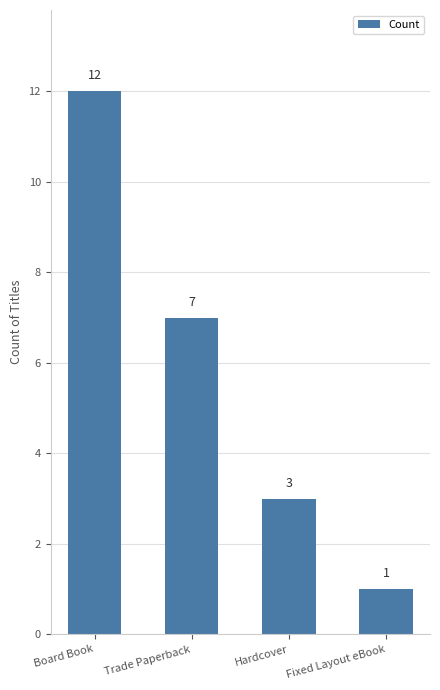

How many values are below 7?

2